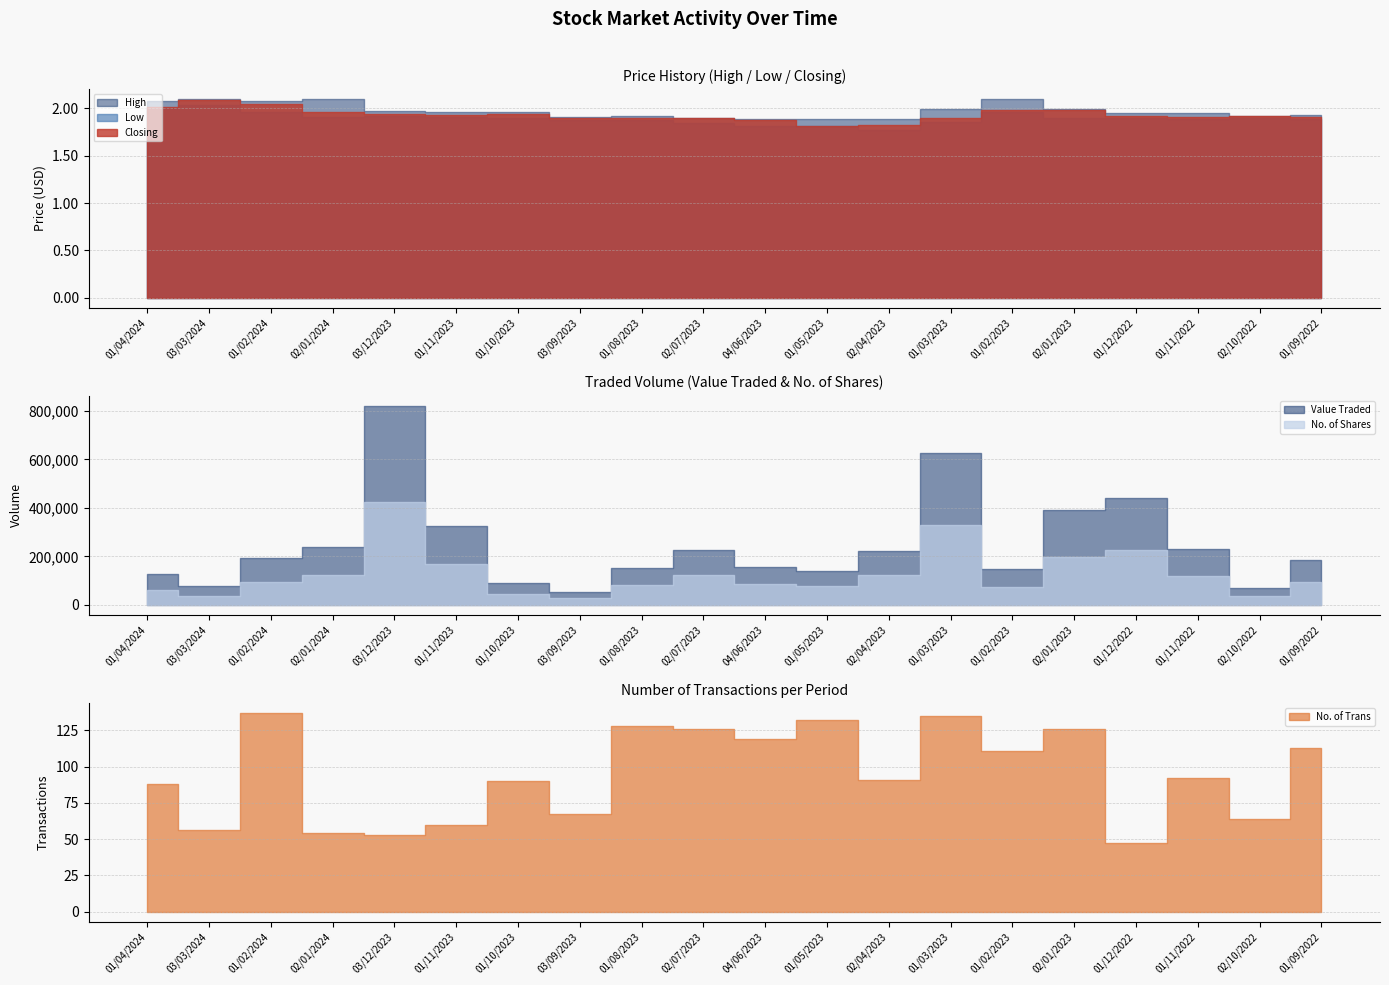

In Low, how many points are higher than both neighbors (excluding endpoints)?

4